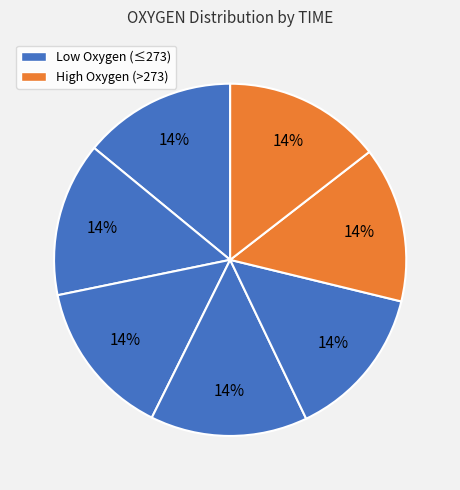

Count the number of slices in the pie.

7